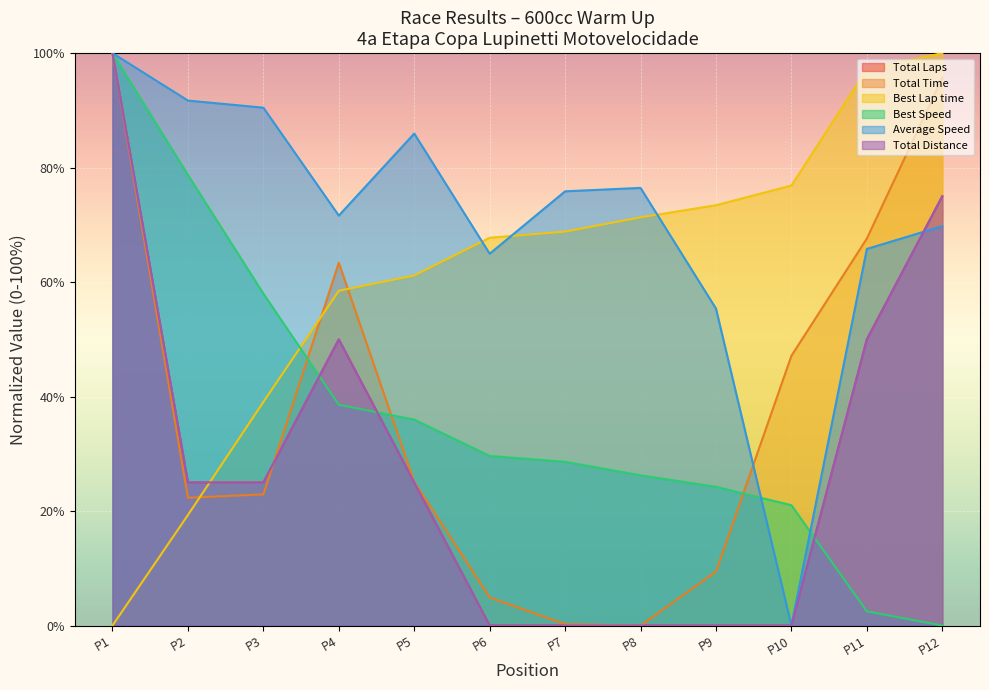

Reading right to left, transcribe all the data shown in this chart.

Total Laps: 75.0	50.0	0.0	0.0	0.0	0.0	0.0	25.0	50.0	25.0	25.0	100.0
Total Time: 95.7	67.6	47.1	9.4	0.0	0.2	4.9	25.1	63.4	22.9	22.3	100.0
Best Lap time: 100.0	97.2	76.9	73.4	71.3	68.8	67.7	61.1	58.5	39.1	19.3	0.0
Best Speed: 0.0	2.5	21.0	24.2	26.2	28.6	29.6	36.0	38.6	58.0	78.7	100.0
Average Speed: 69.8	65.8	0.0	55.4	76.5	75.9	65.0	85.9	71.6	90.5	91.7	100.0
Total Distance: 75.0	50.0	0.0	0.0	0.0	0.0	0.0	25.0	50.0	25.0	25.0	100.0